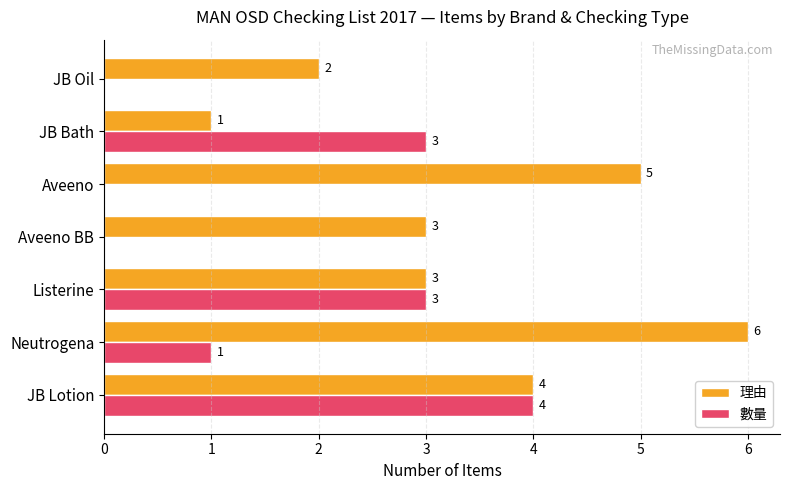

What is the highest value of the 理由 series?

6